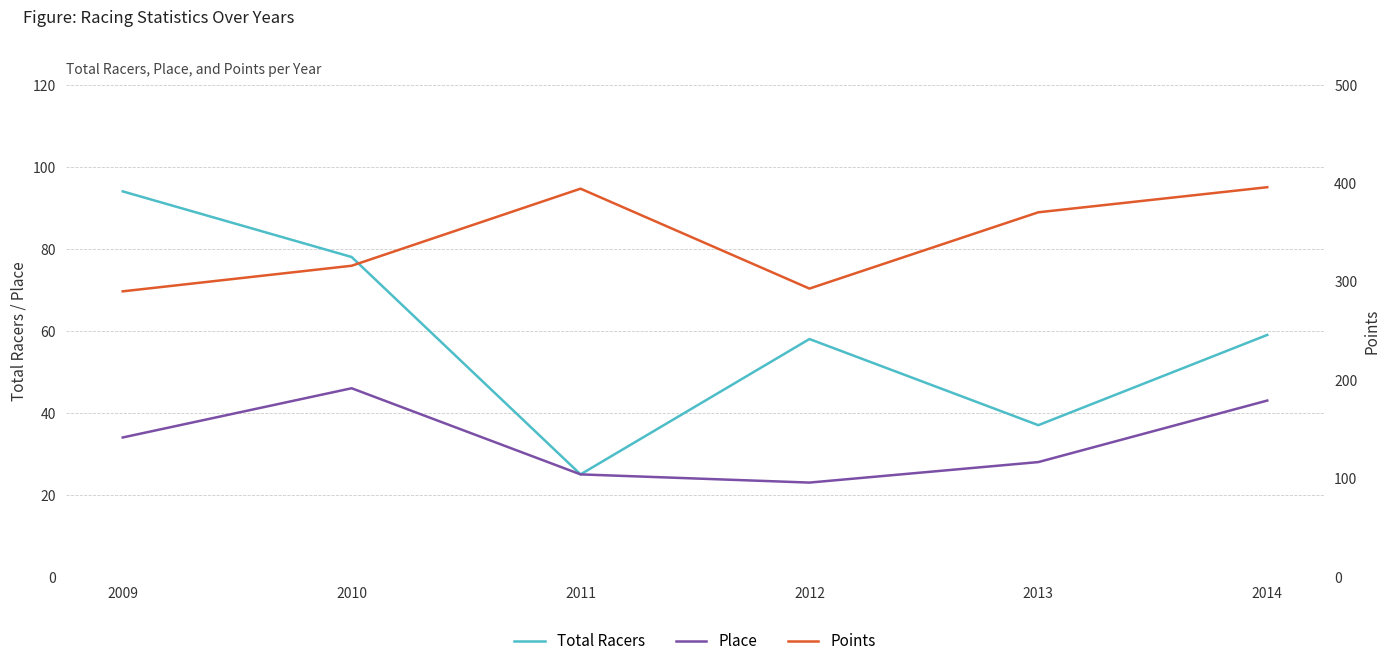

Which label corresponds to the largest value in the chart?

2014